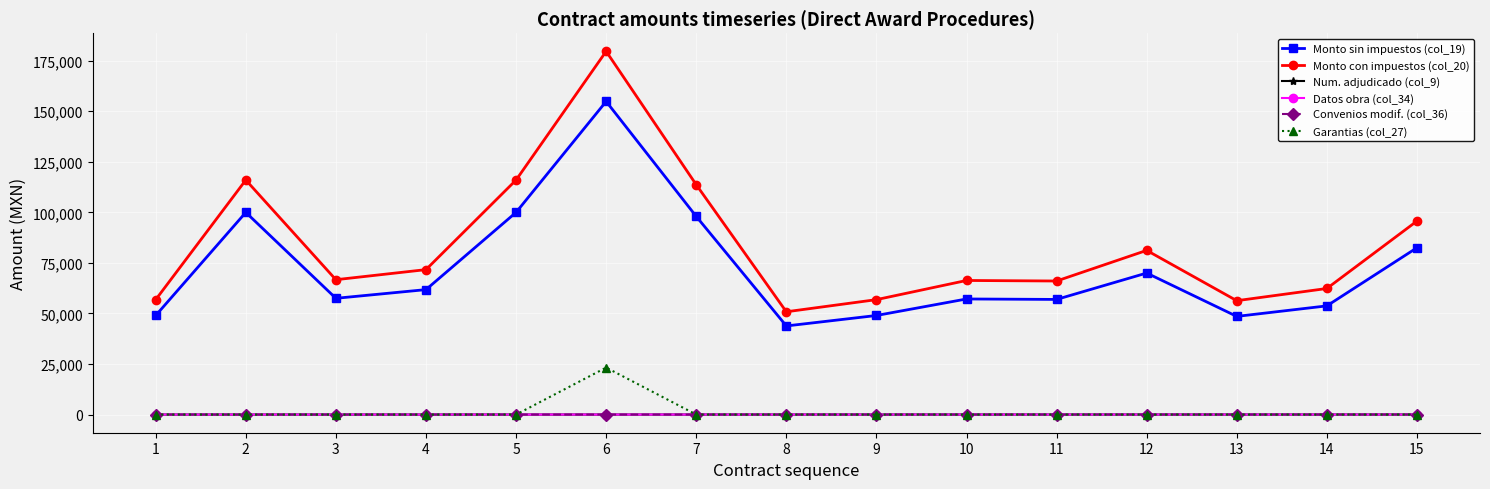

Which series has the widest spread of values?

Monto con impuestos (col_20)